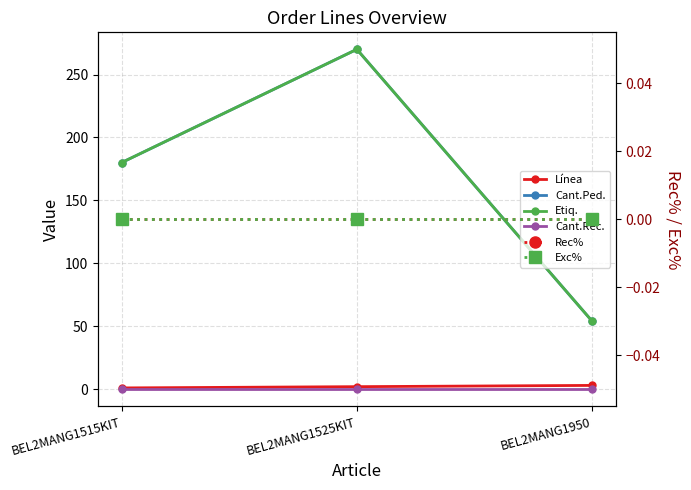

Reading right to left, transcribe all the data shown in this chart.

Línea: BEL2MANG1950=3	BEL2MANG1525KIT=2	BEL2MANG1515KIT=1
Cant.Ped.: BEL2MANG1950=54	BEL2MANG1525KIT=270	BEL2MANG1515KIT=180
Etiq.: BEL2MANG1950=54	BEL2MANG1525KIT=270	BEL2MANG1515KIT=180
Cant.Rec.: BEL2MANG1950=0	BEL2MANG1525KIT=0	BEL2MANG1515KIT=0
Rec%: BEL2MANG1950=0	BEL2MANG1525KIT=0	BEL2MANG1515KIT=0
Exc%: BEL2MANG1950=0	BEL2MANG1525KIT=0	BEL2MANG1515KIT=0